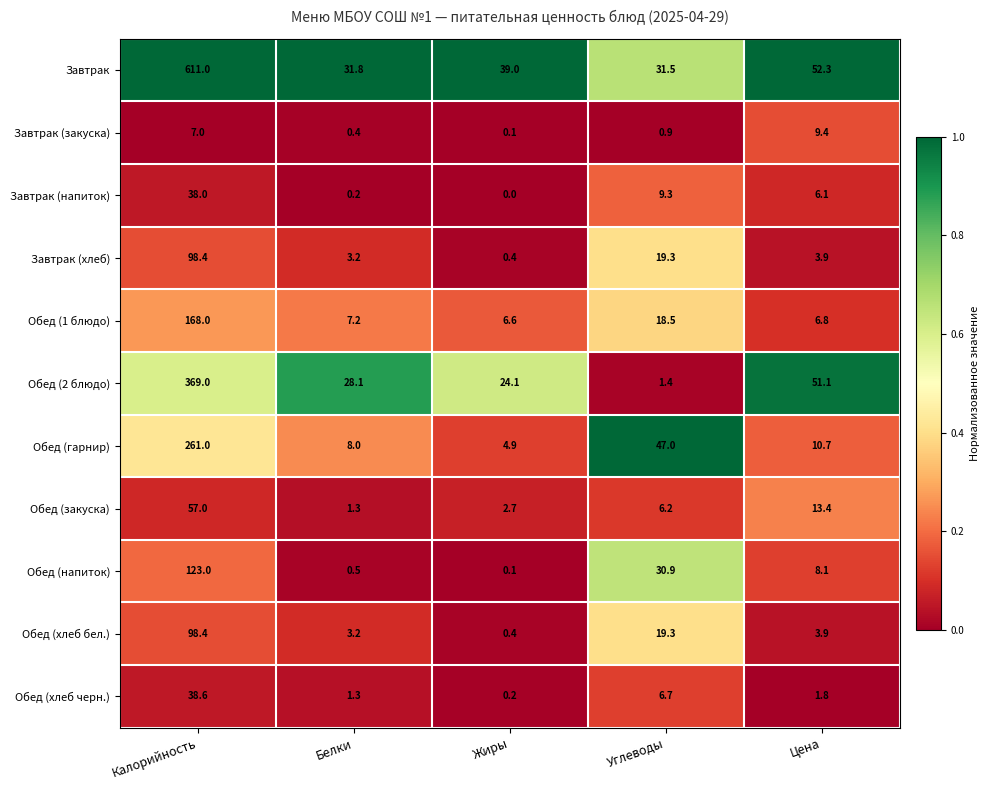

What is the total value across all series at Цена?

167.5